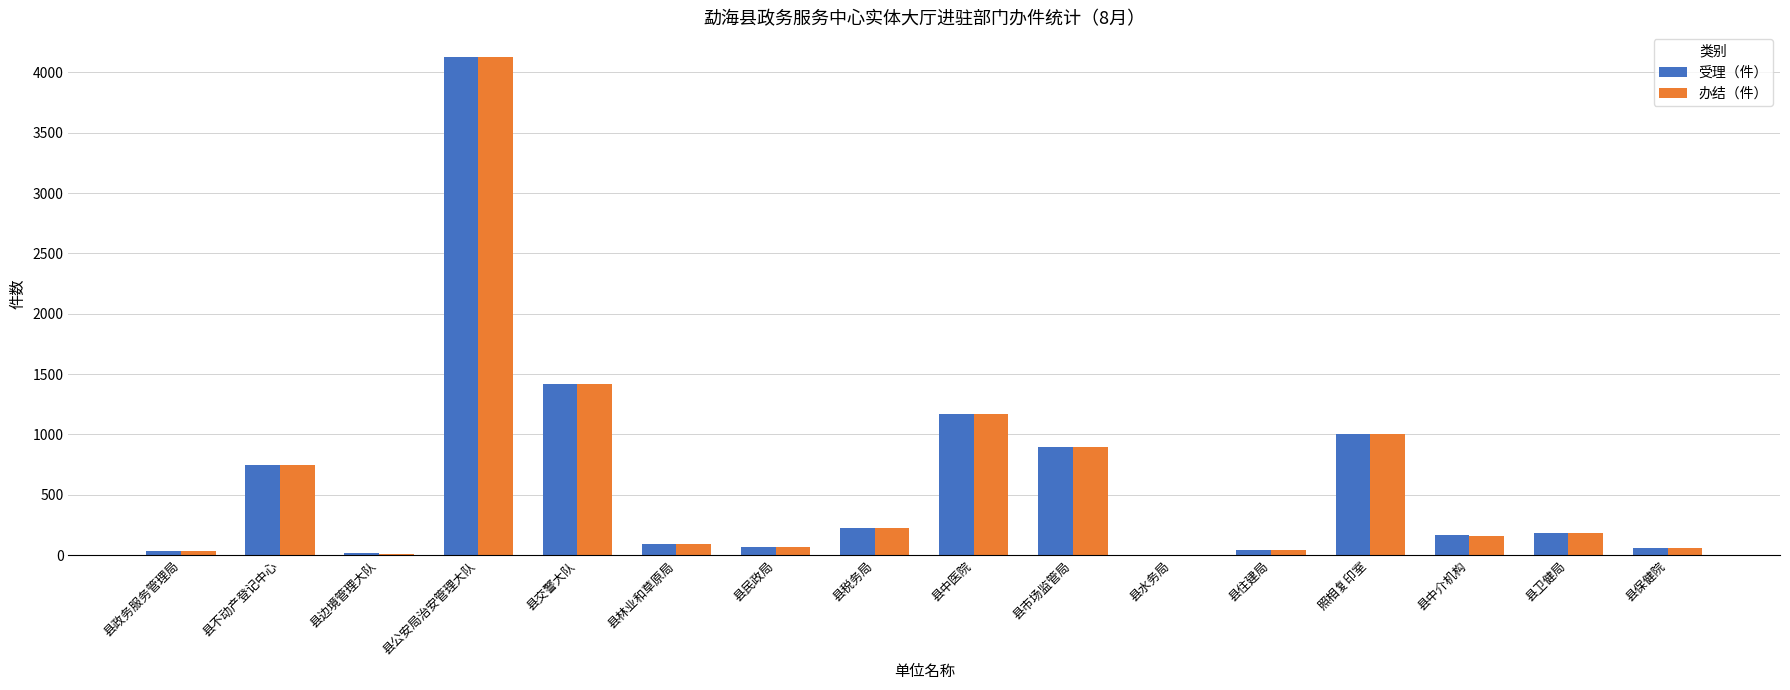

What are all the series names shown in the legend?

受理（件）, 办结（件）